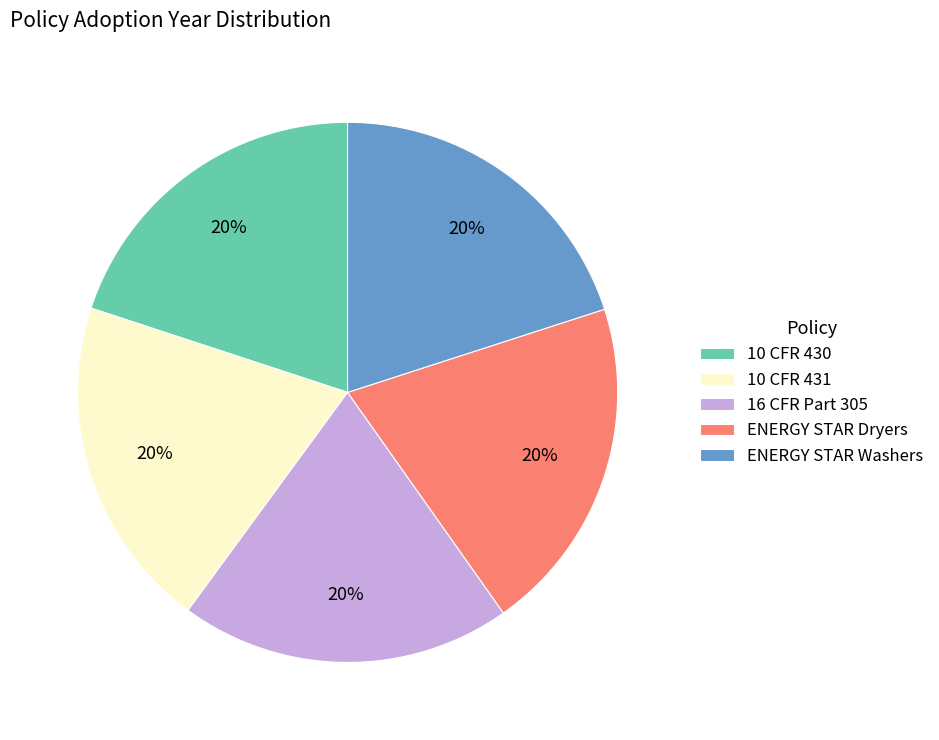

Is there a majority slice in this chart?

No